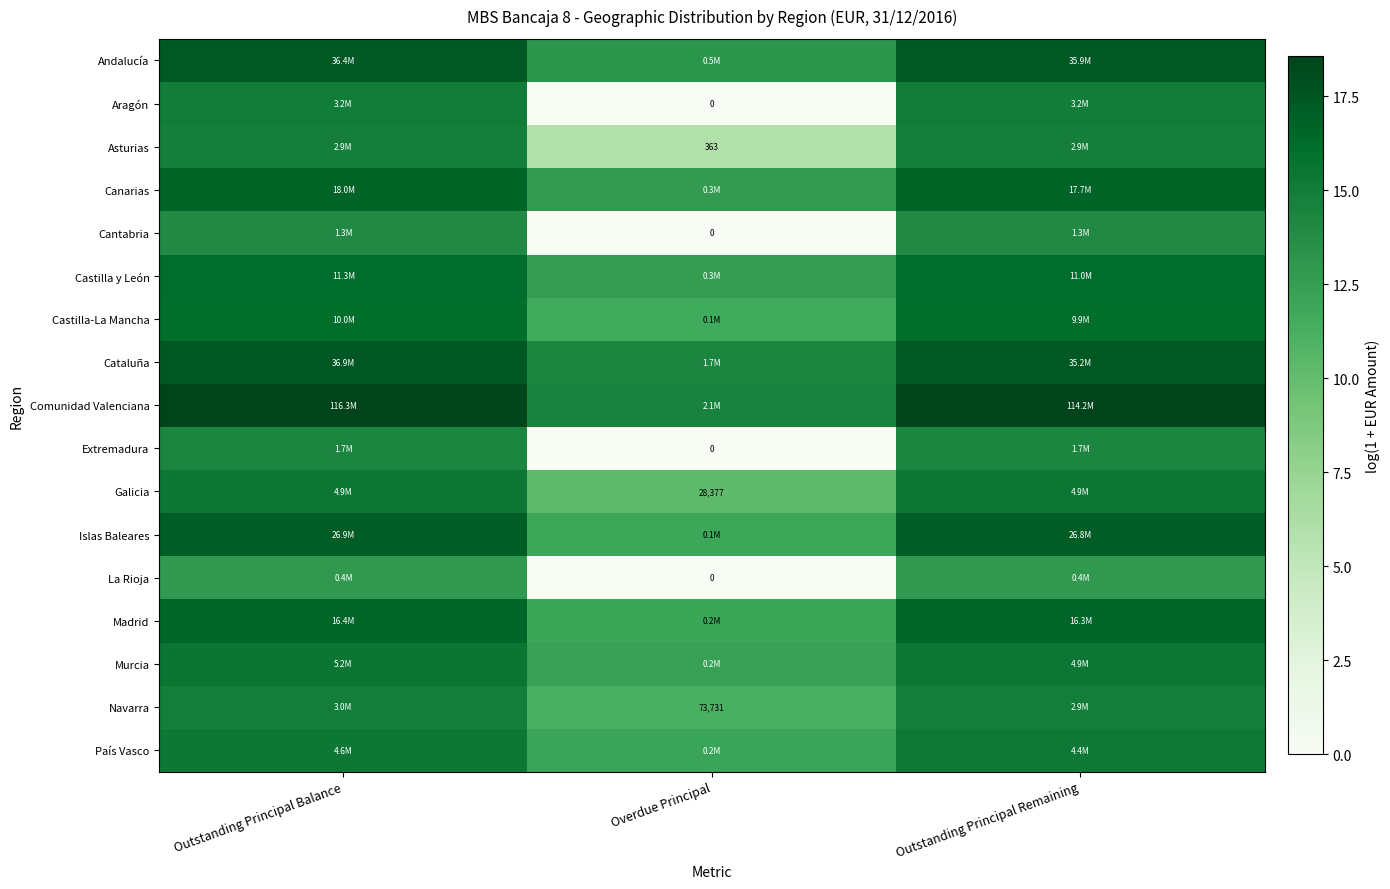

At which label does Cataluña first exceed 17?

Outstanding Principal Balance